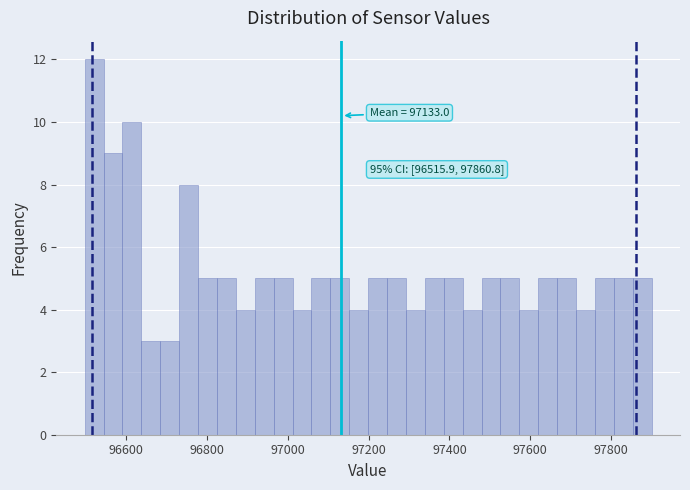

Read against the x-axis, roughly where is the centre of the tallest bar?

96520